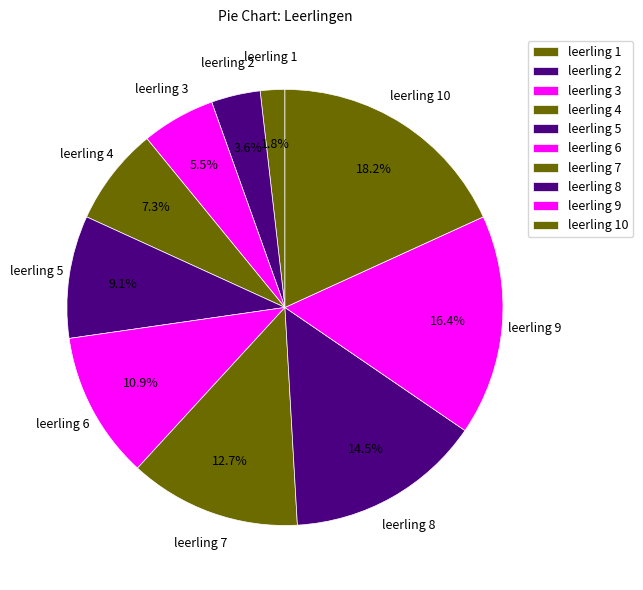

Between leerling 5 and leerling 8, which is larger?

leerling 8